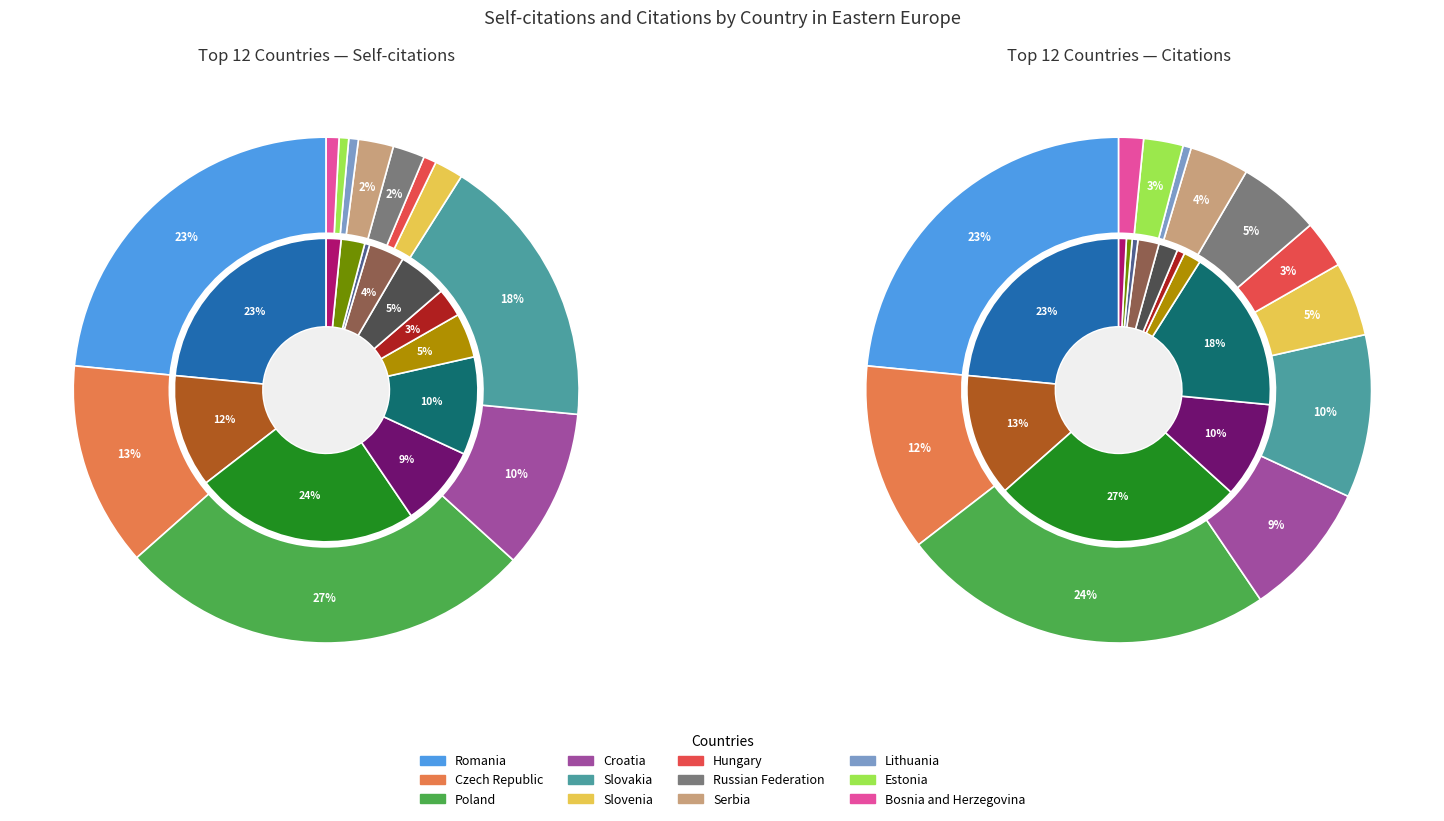

Does any single category account for the majority?

No